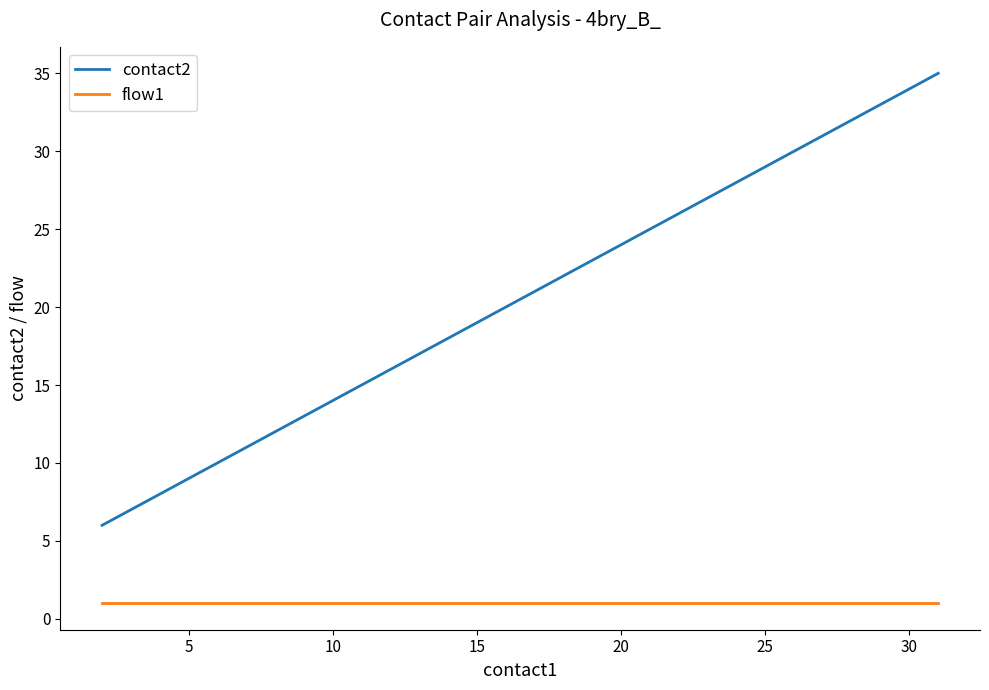

List the series in order of their overall mean, lowest first.

flow1, contact2